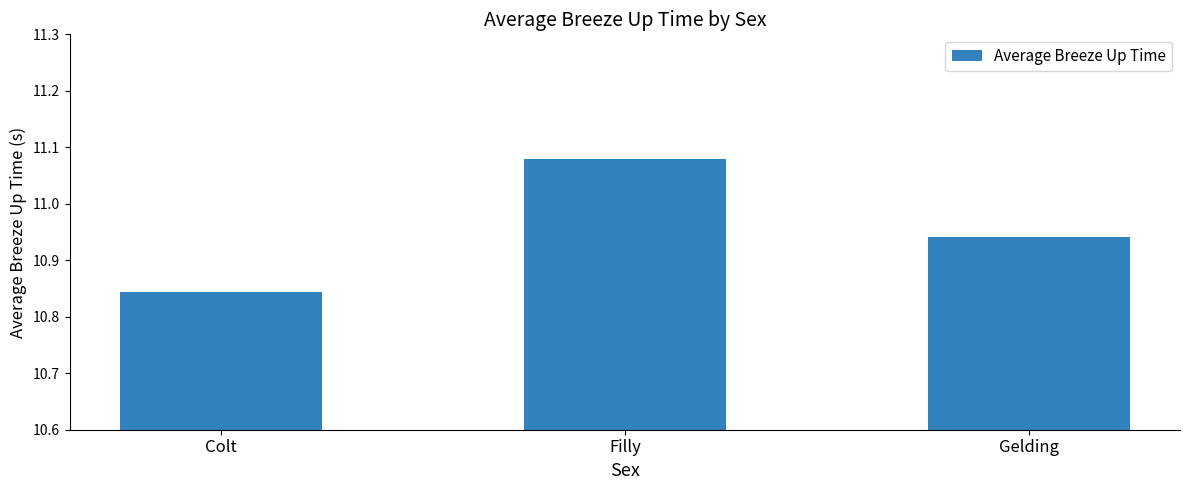

What is the ratio of the value at Colt to the value at Filly?

1.0